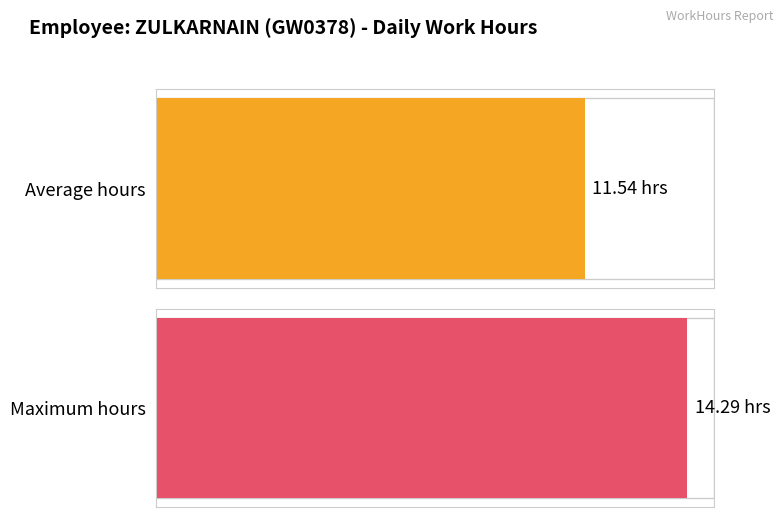

Are the bars horizontal?

Yes